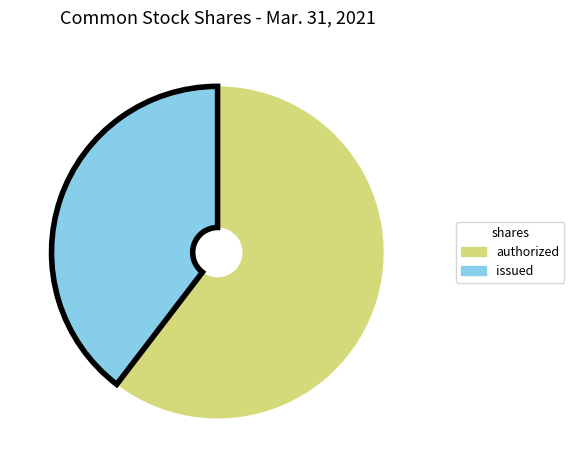

Does any single category account for the majority?

Yes